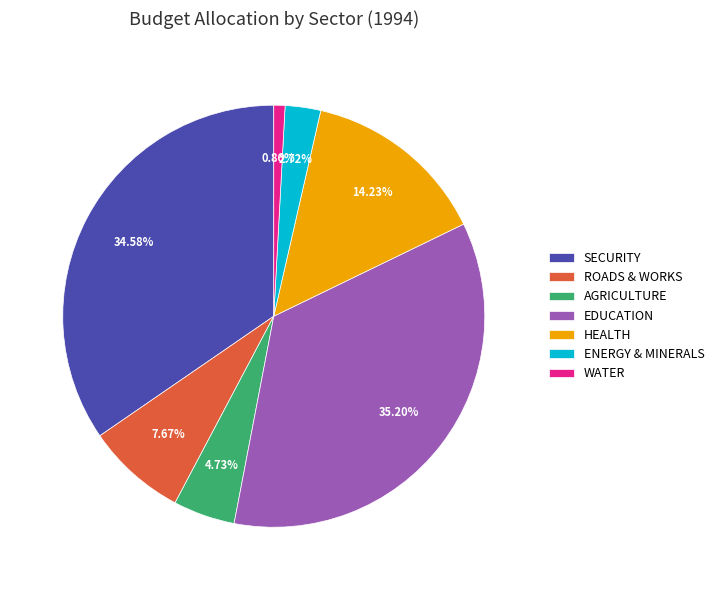

True or false: ENERGY & MINERALS accounts for 3% of the total.

True